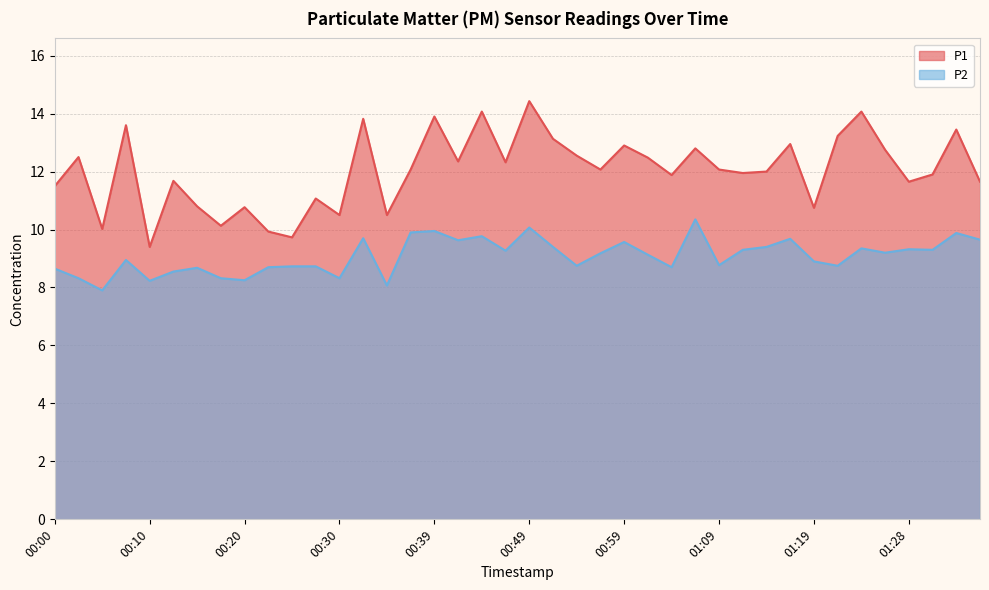

What is the sum of the P1 values at 01:16 and 01:33?

26.4